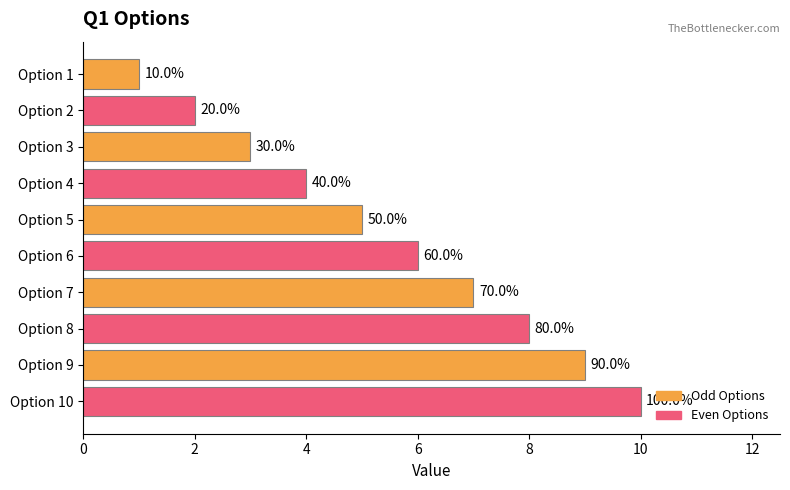

How many bars are there in total?

10